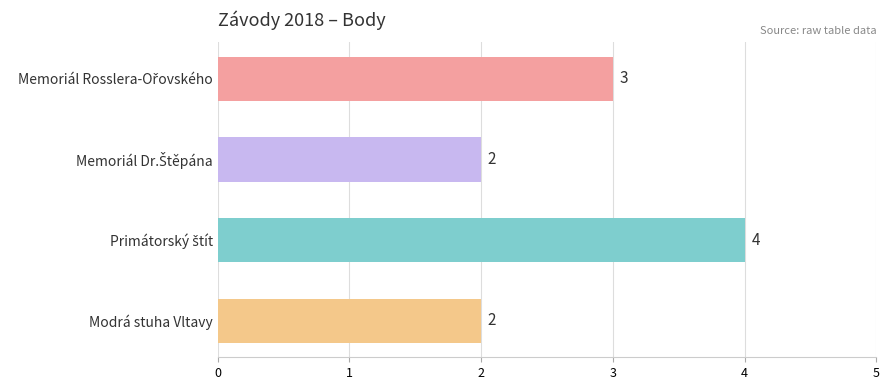

What is the average value?

3